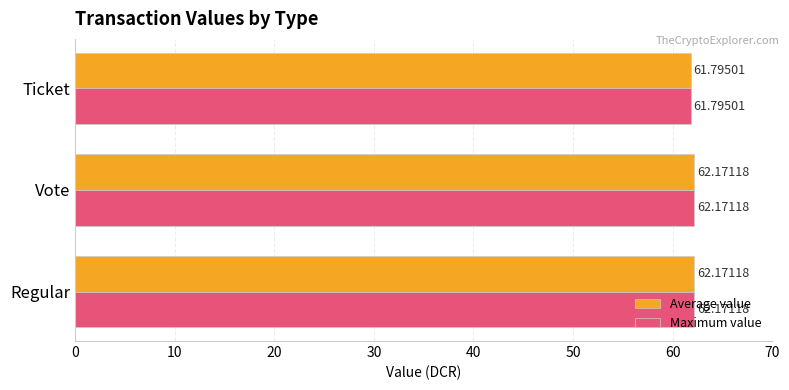

At which label is Maximum value closest to 61?

Ticket